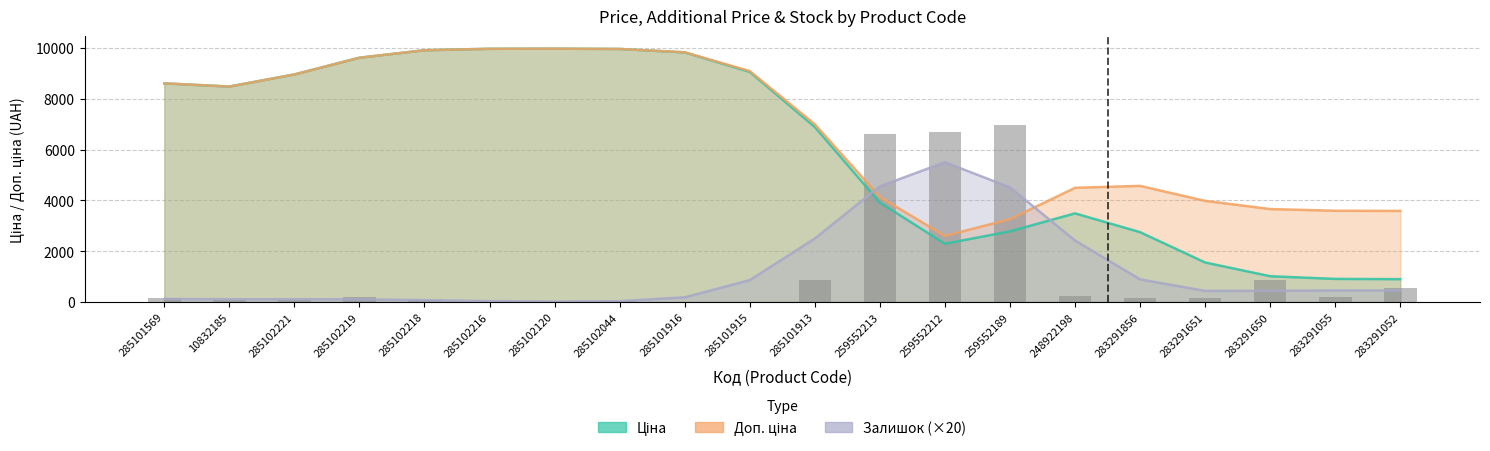

What is the label of the 8th bar from the left?

285102044